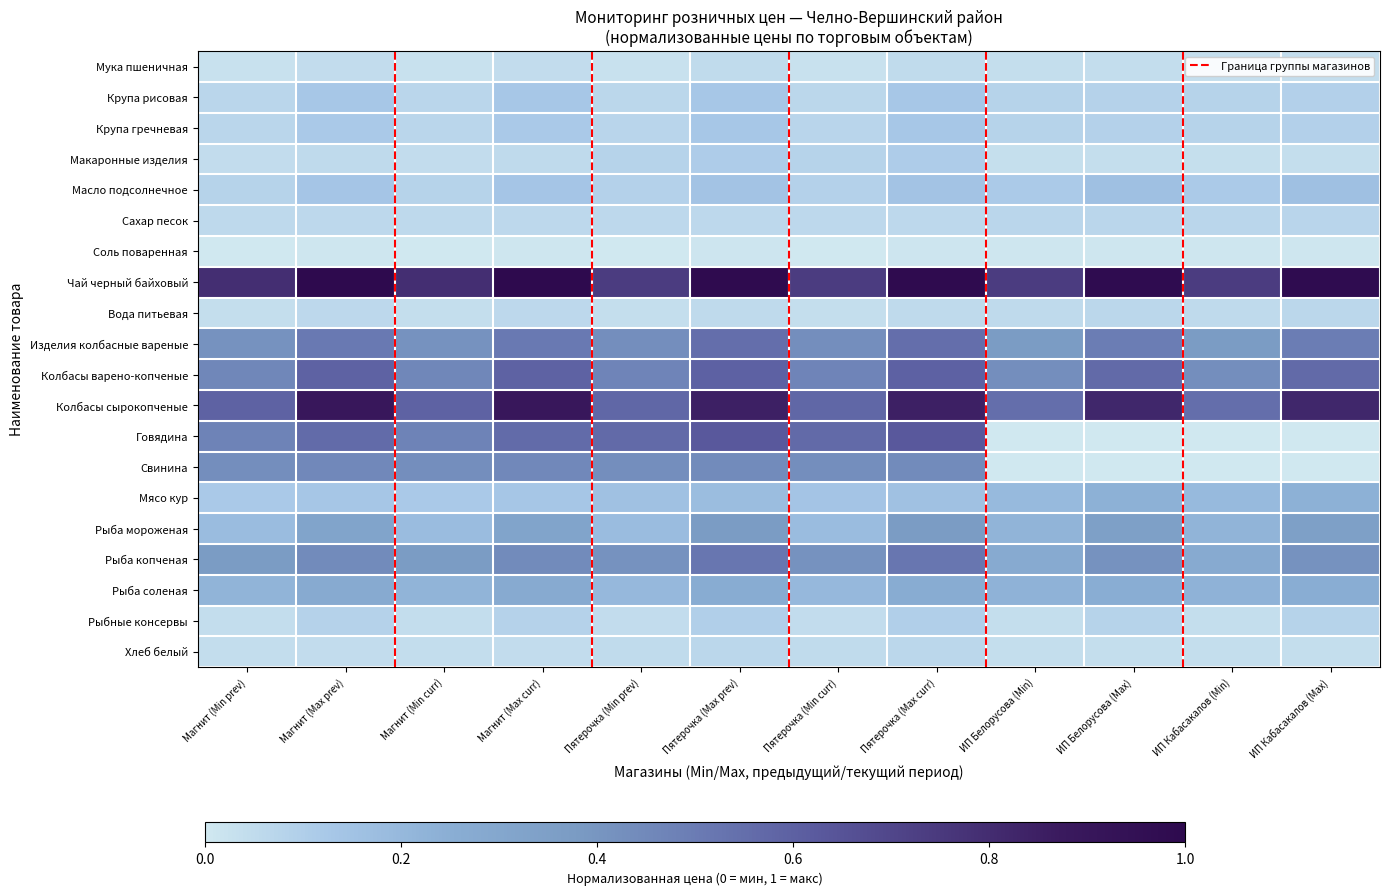

At which category is the sum across all series the highest?

Пятерочка (Max prev)